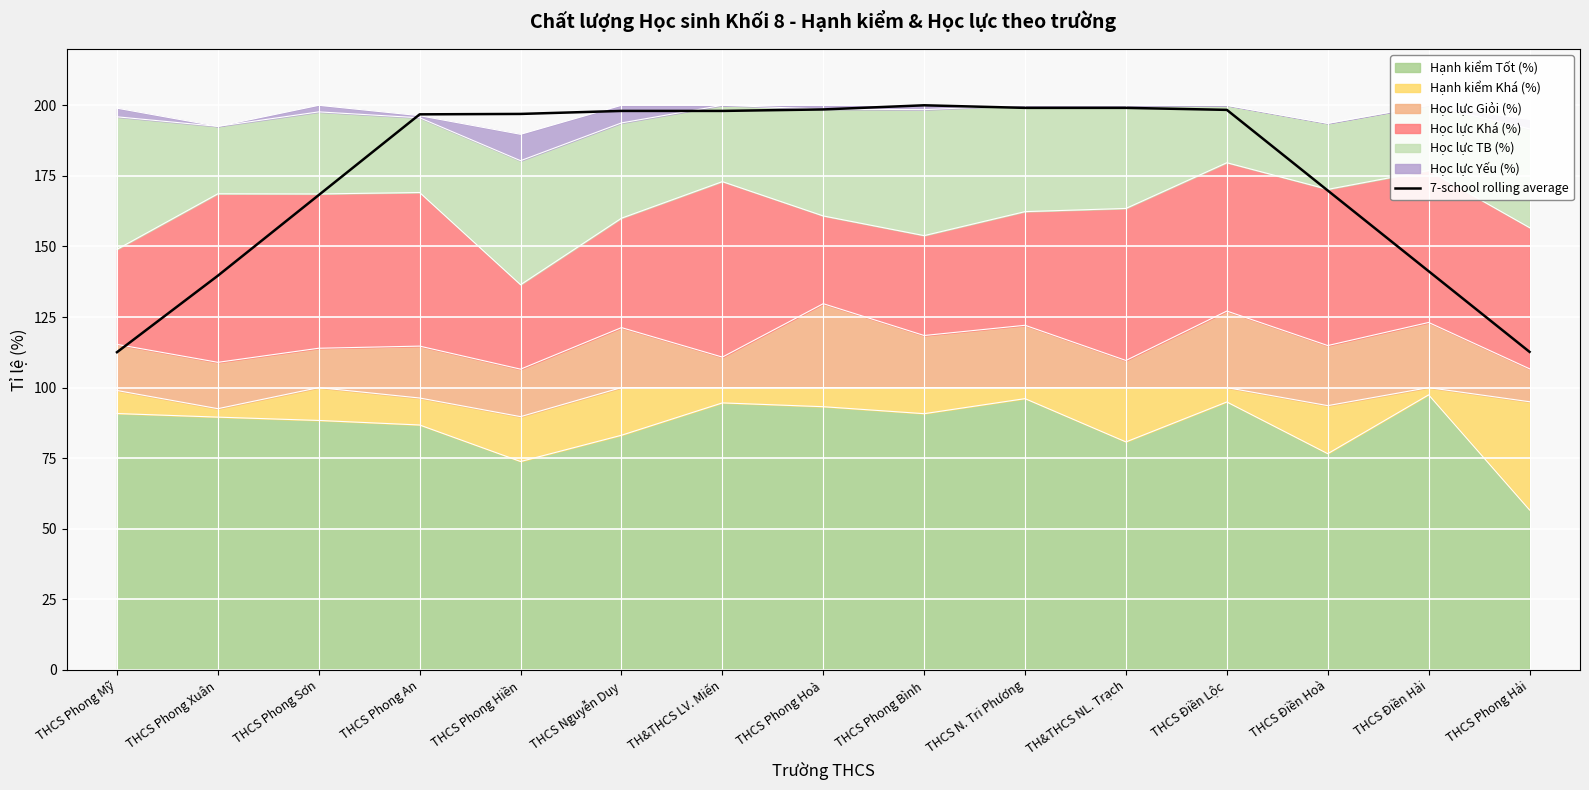

List the labels in order of value, largest first.

THCS Phong Bình, TH&THCS NL. Trạch, THCS N. Tri Phương, THCS Phong Hoà, THCS Điền Lộc, THCS Nguyễn Duy, TH&THCS LV. Miến, THCS Phong Hiền, THCS Phong An, THCS Điền Hoà, THCS Phong Sơn, THCS Điền Hải, THCS Phong Xuân, THCS Phong Hải, THCS Phong Mỹ